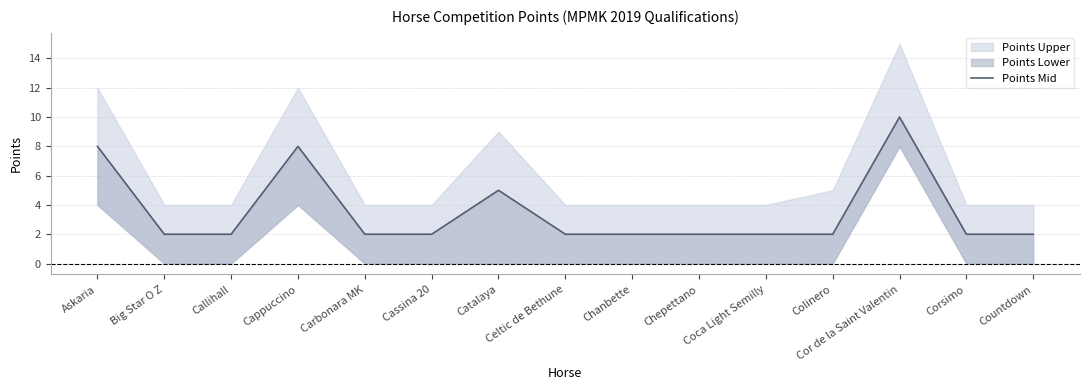

Reading right to left, extract all data points from this chart.

Countdown=2	Corsimo=2	Cor de la Saint Valentin=10	Colinero=2	Coca Light Semilly=2	Chepettano=2	Chanbette=2	Celtic de Bethune=2	Catalaya=5	Cassina 20=2	Carbonara MK=2	Cappuccino=8	Callihall=2	Big Star O Z=2	Askaria=8